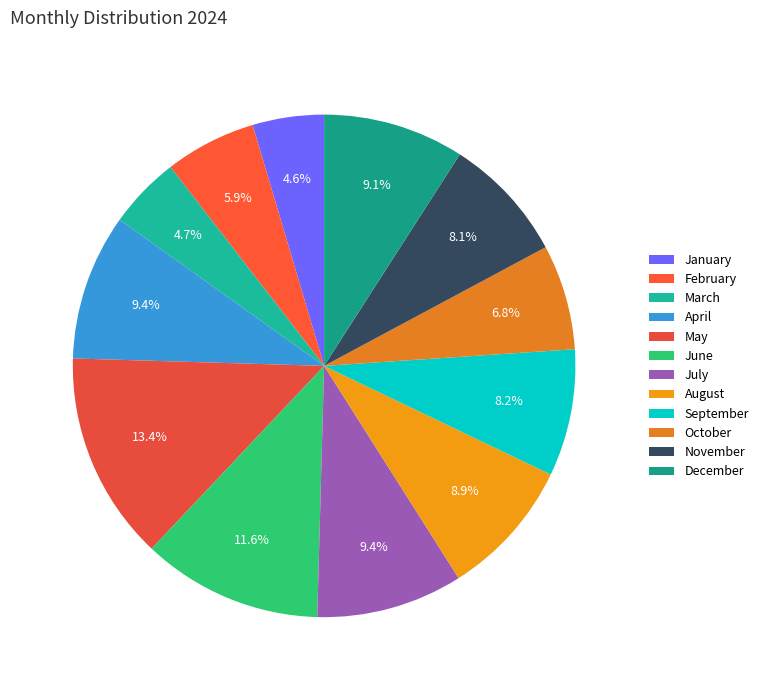

What percentage is the April slice, to the nearest percent?

9%